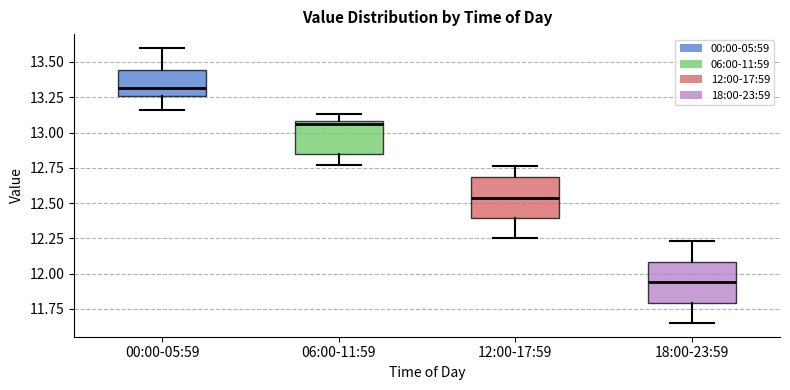

Which box has the highest median line?

00:00-05:59